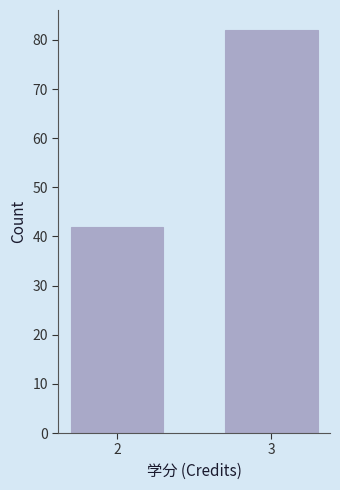

Reading left to right, extract all data points from this chart.

42	82